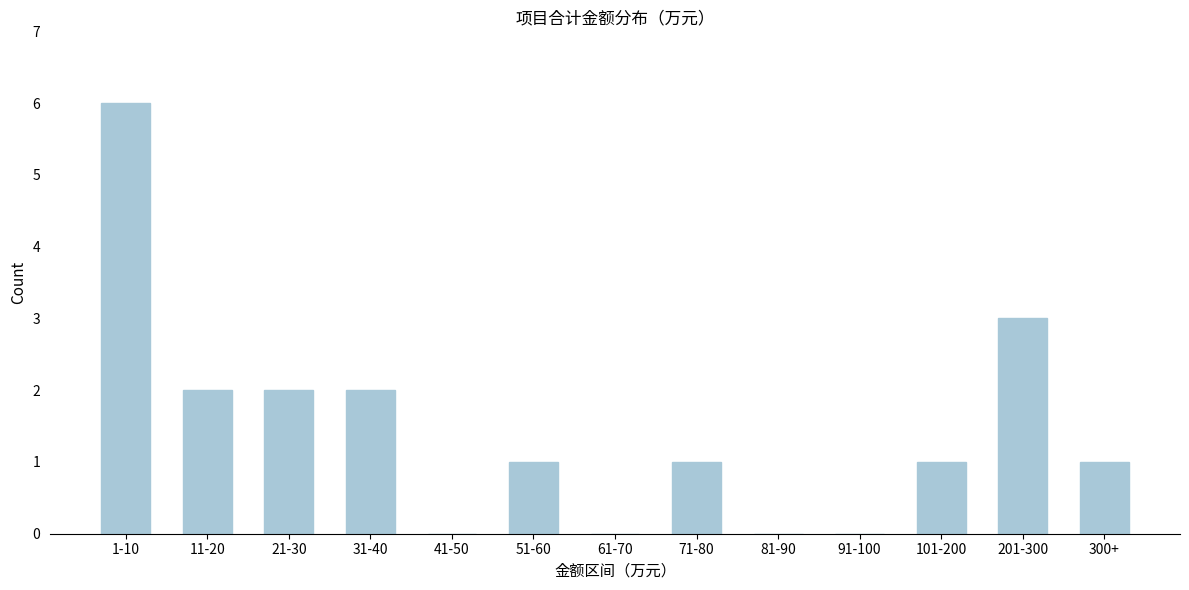

Reading left to right, transcribe all the data shown in this chart.

1-10=6	11-20=2	21-30=2	31-40=2	41-50=0	51-60=1	61-70=0	71-80=1	81-90=0	91-100=0	101-200=1	201-300=3	300+=1